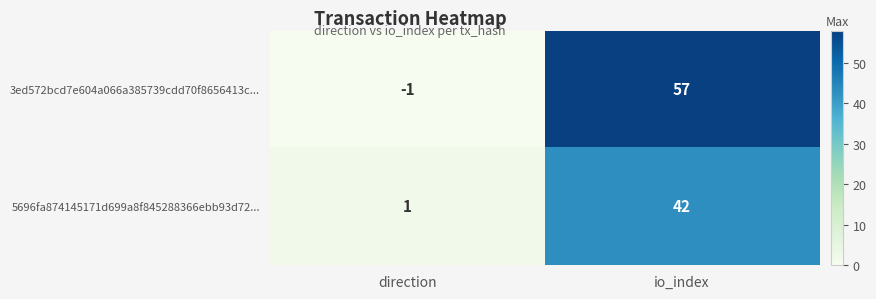

At how many categories does at least one series exceed 29?

1